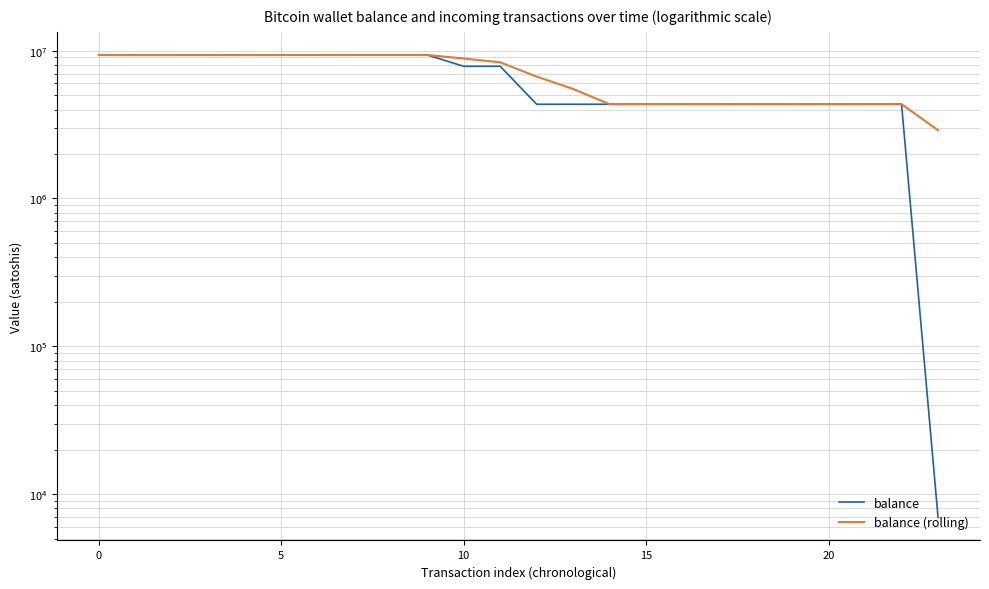

The value of balance (rolling) at 7 is 9353873.0. True or false?

True